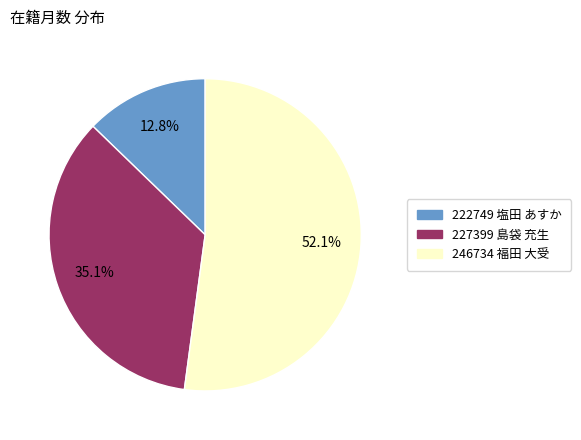

Which slice is the largest?

246734 福田 大受